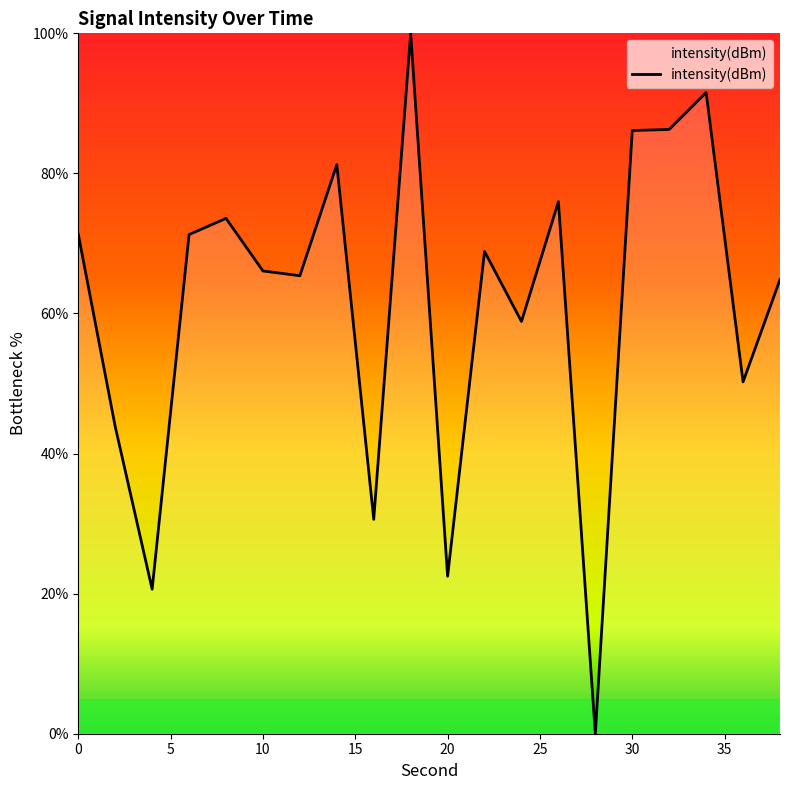

What is the greatest value displayed?

100.0